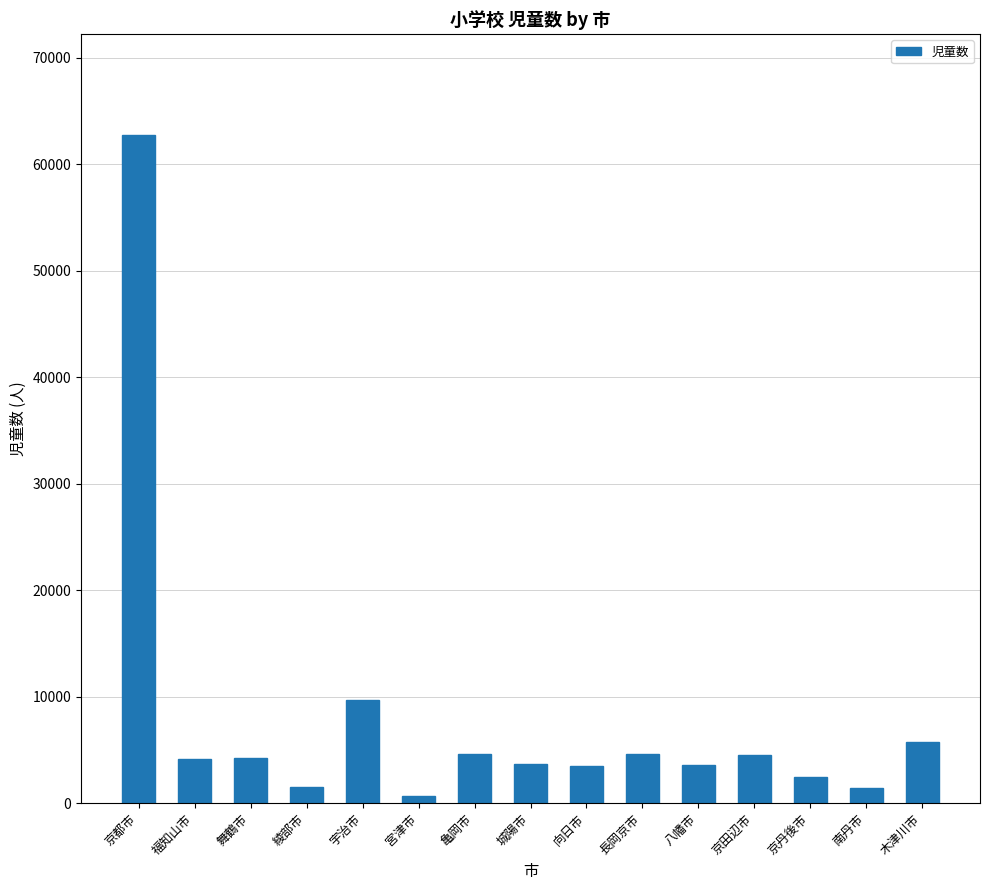

The chart shows a value of 3598 at 八幡市. True or false?

True